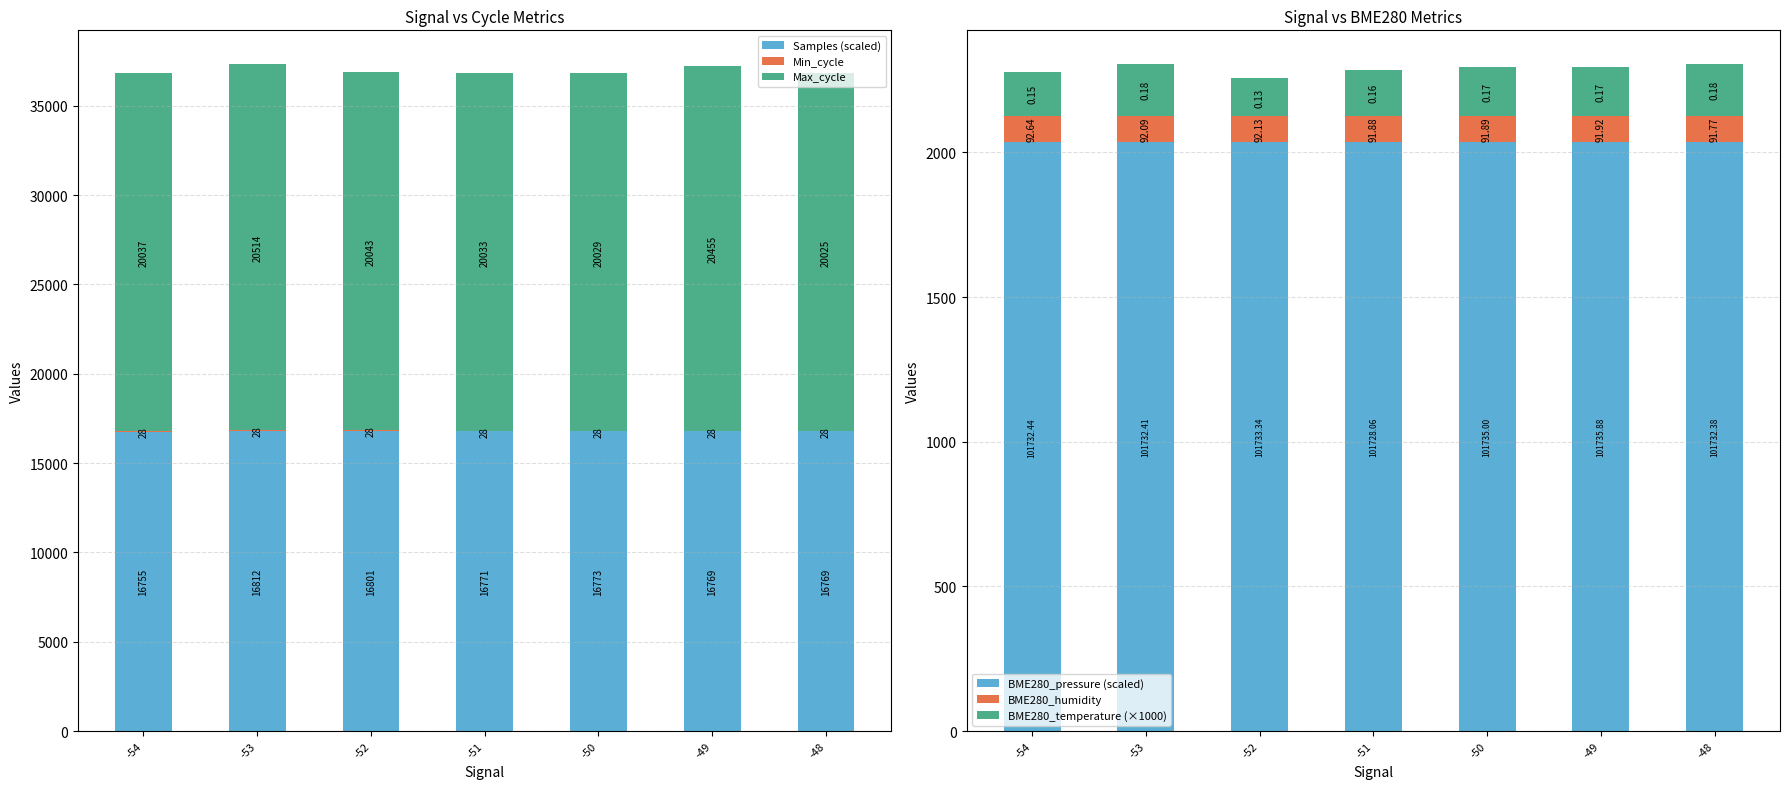

Rank the series at -50 from lowest to highest value.

Min_cycle, BME280_humidity, BME280_temperature (×1000), BME280_pressure (scaled), Samples (scaled), Max_cycle